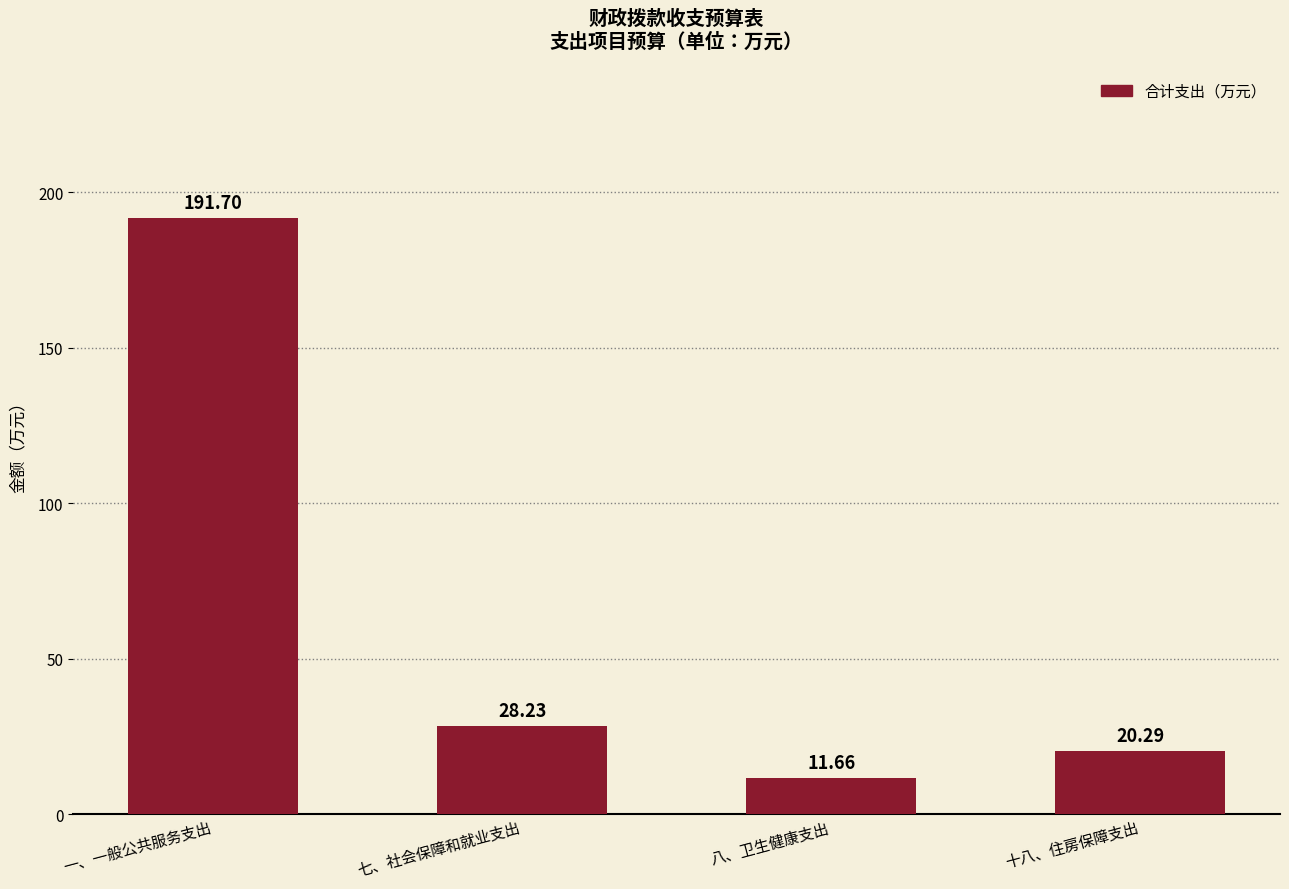

What is the value of the 3rd bar from the left?

11.7